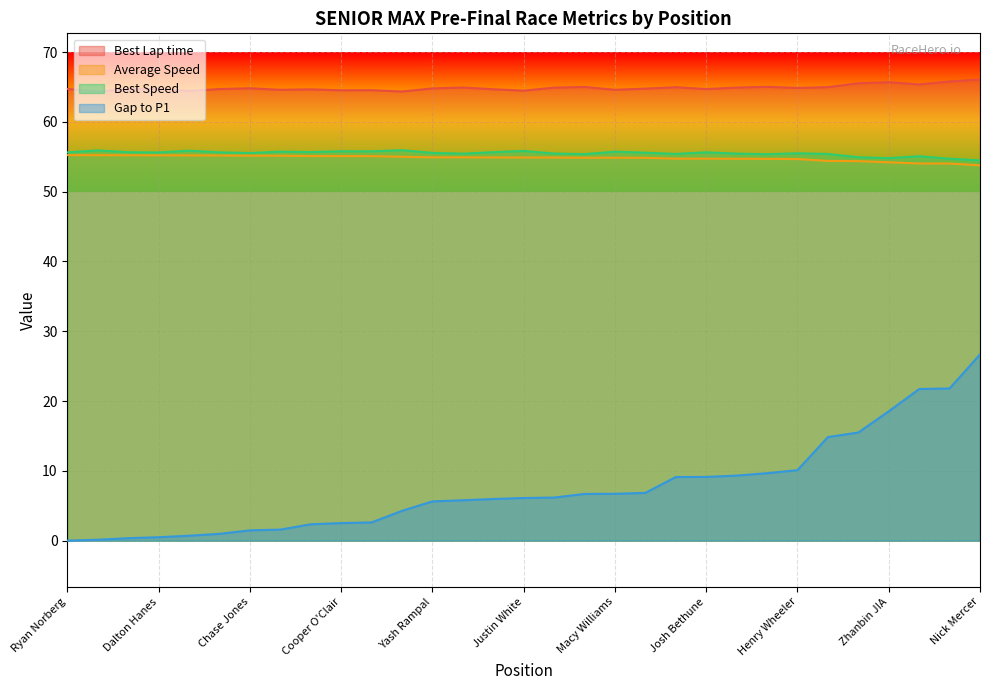

List the labels in order of Average Speed value, smallest first.

Nick Mercer, Chris Harrower, Cam Hill, Zhanbin JIA, Jeremy Cooper, Ben Gaunt, Henry Wheeler, Matthew Taskinen, Ethan Thorne, Josh Bethune, Matthew Goddard, Ian Quinn, Macy Williams, Raif Shah, Tyler Ruth, Justin White, Ziming Wang, Timothy Pernod, Yash Rampal, Diego Felipe Contecha, Griffin Dowler, Cooper O'Clair, Aidan Fox, Race Liberante, Chase Jones, Ernesto Rivera, Diego Ramos, Dalton Hanes, Oliver Hodgson, Frankie Mossman, Ryan Norberg